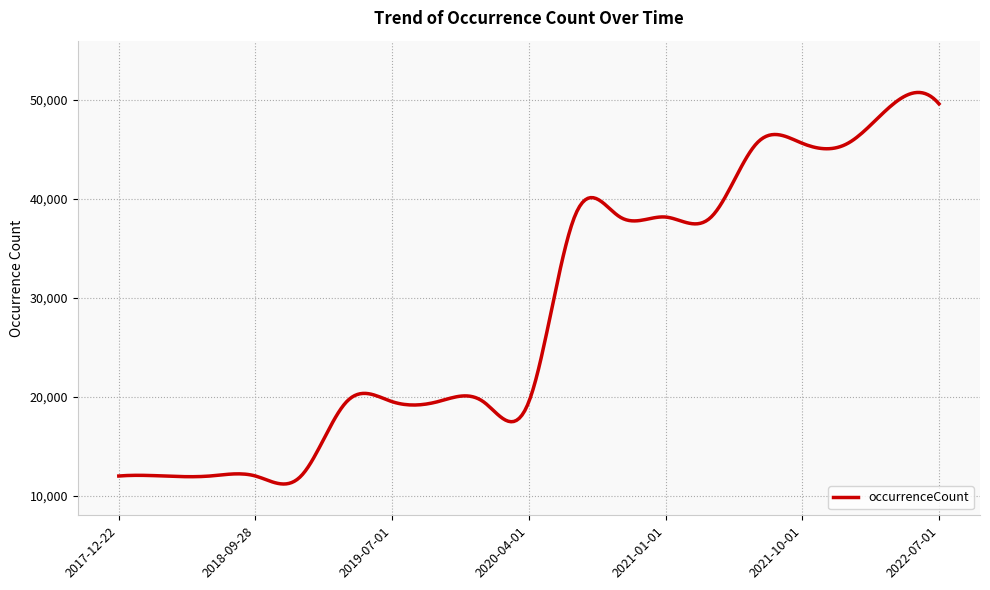

What is the smallest value displayed?

11164.6